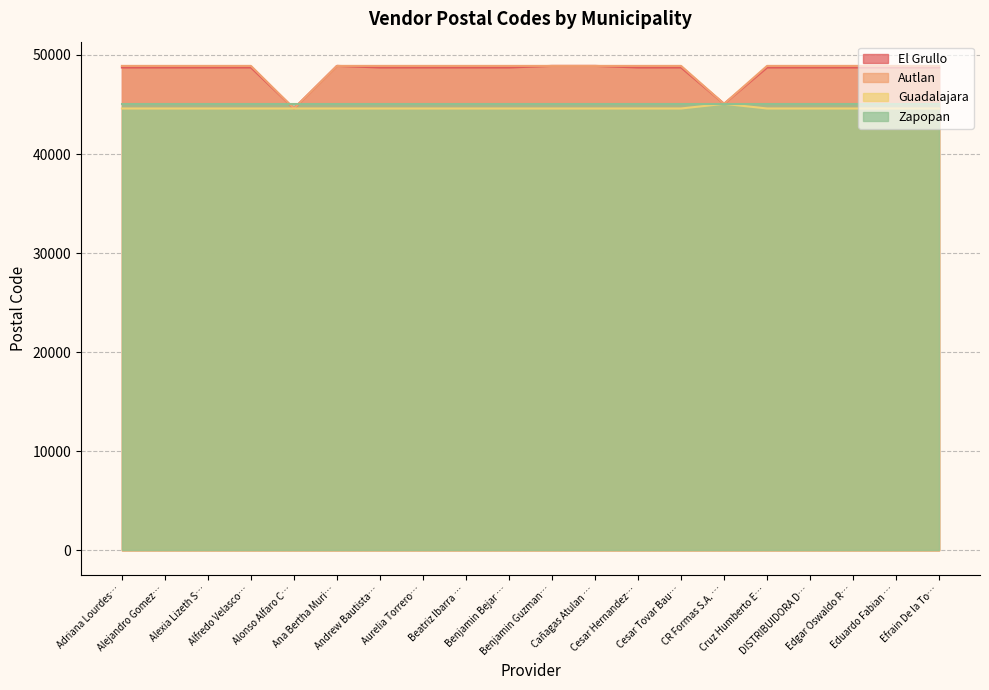

True or false: El Grullo has a value of 48900 at Cañagas Atulan ….

True